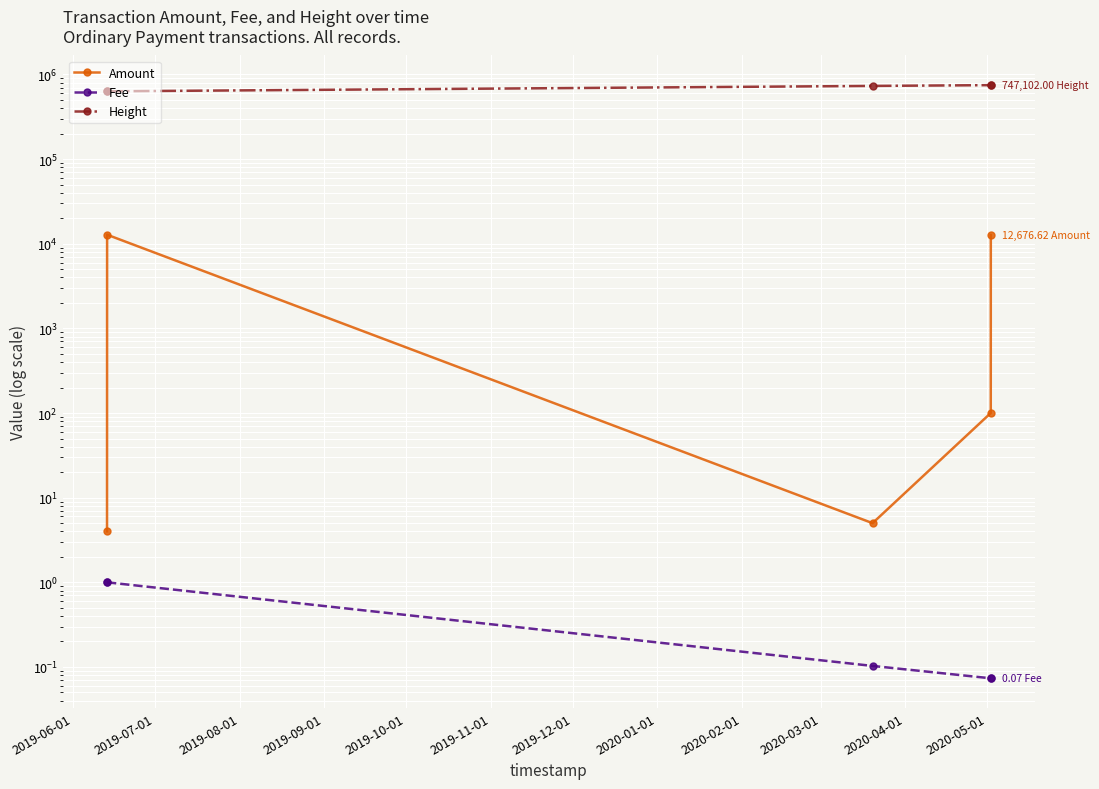

True or false: Amount and Fee intersect in this chart.

False